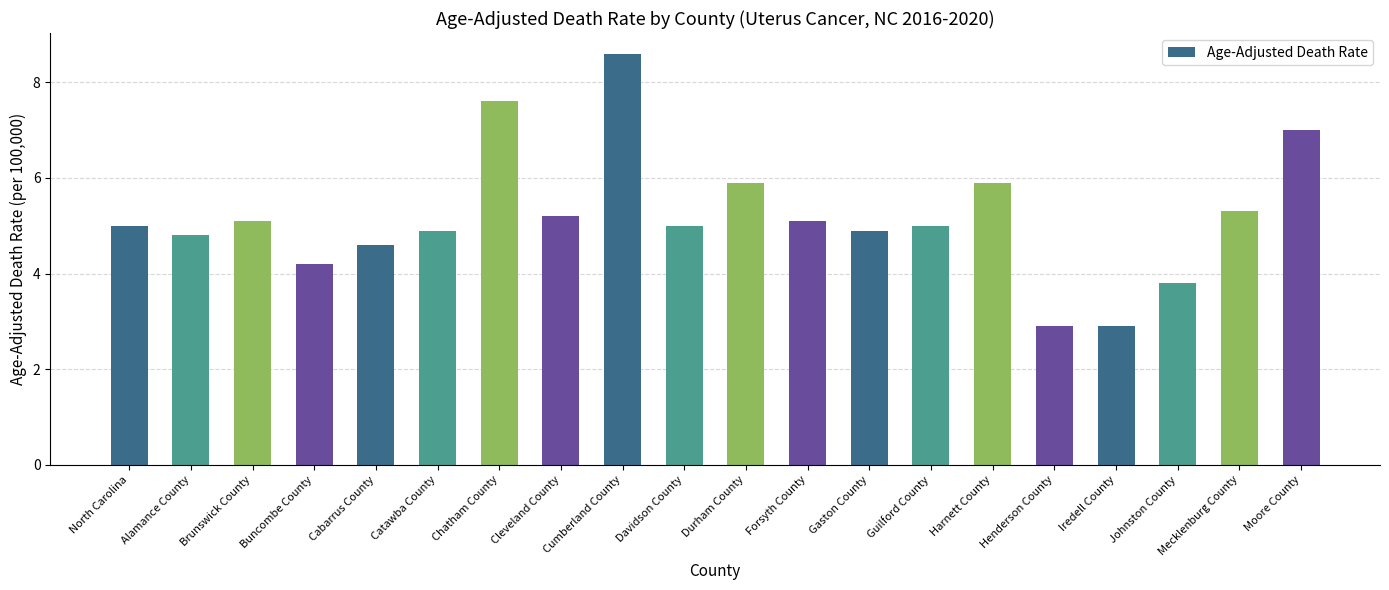

What is the approximate value at Cumberland County?

8.6